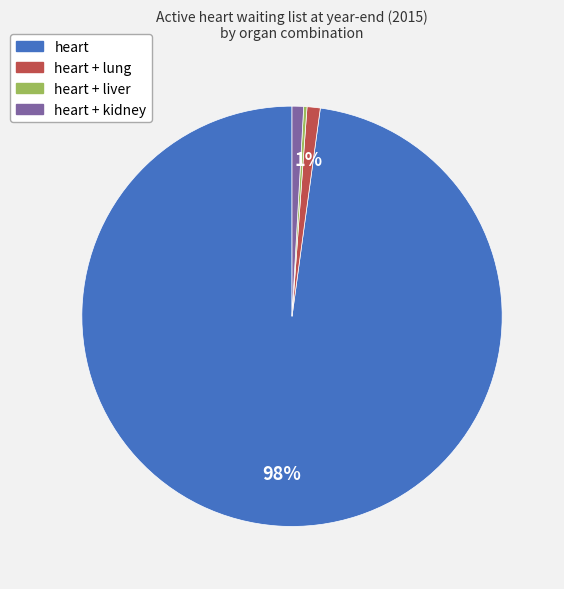

Combined, do heart + lung and heart account for over 50%?

Yes